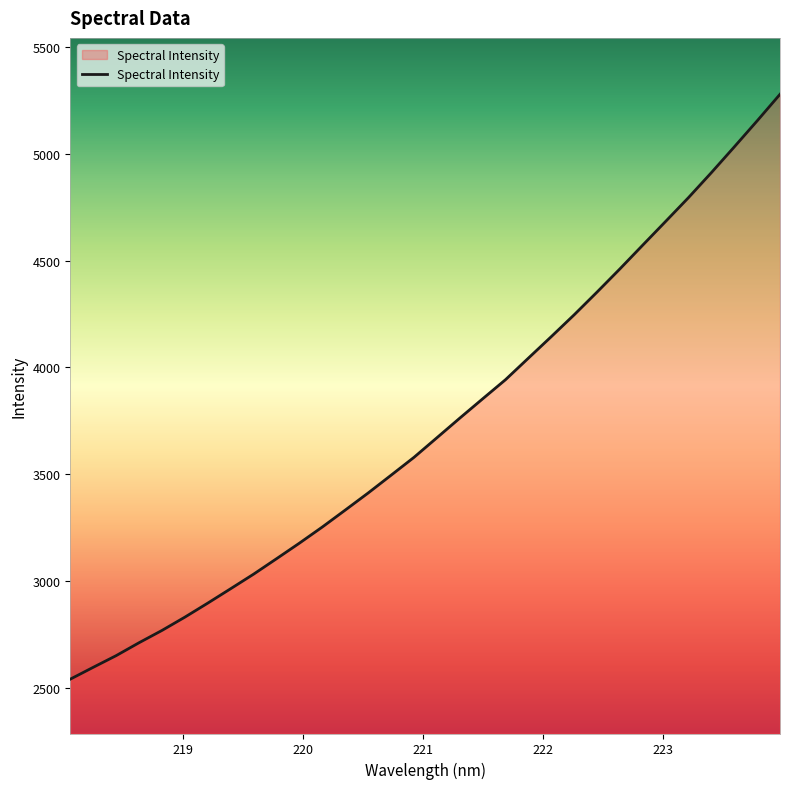

What is the difference between the maximum and minimum values?

2735.9